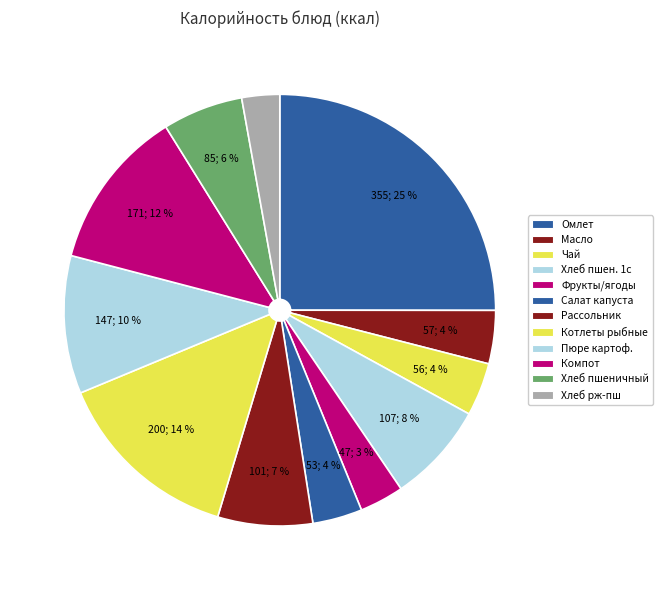

Count the number of slices in the pie.

12